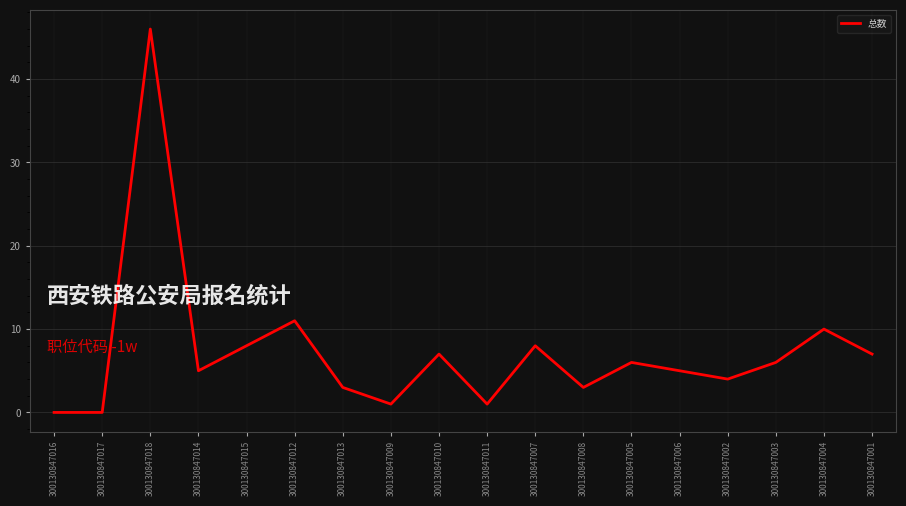

What is the change in value from 300130847018 to 300130847011?

-45